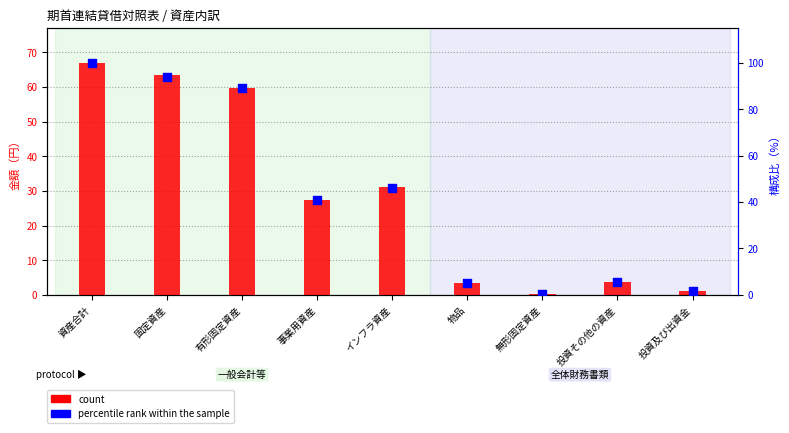

Which series reaches the maximum Y coordinate?

percentile rank within the sample